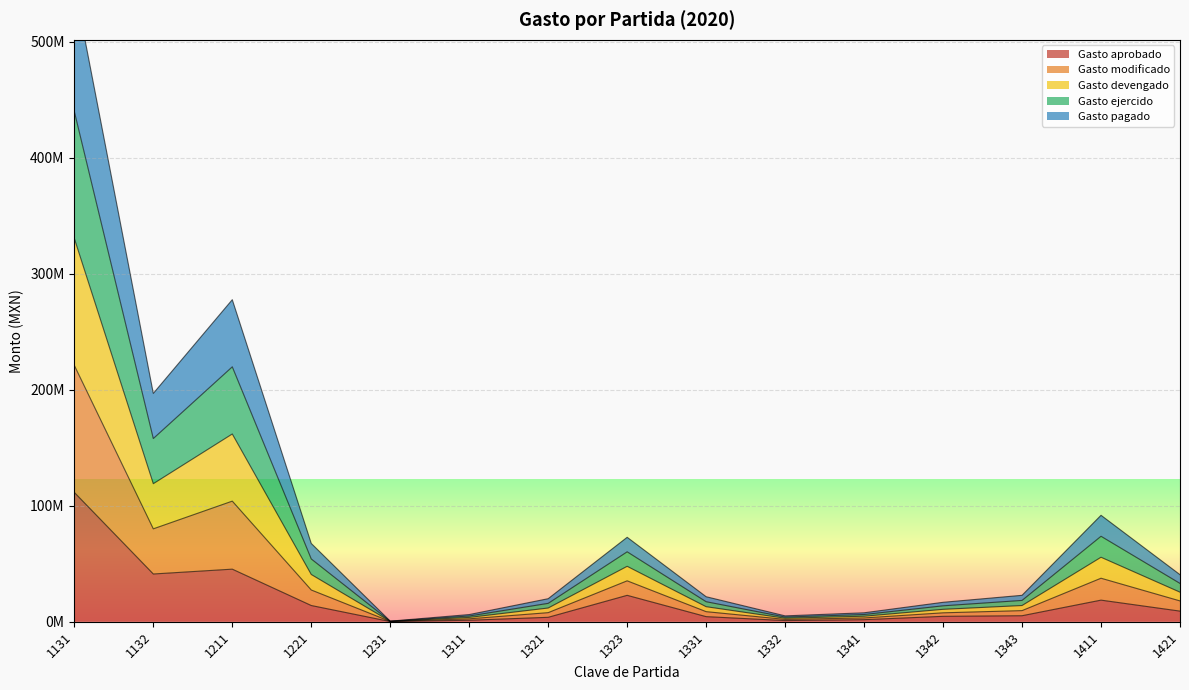

Which series changed the most between 1132 and 1343?

Gasto modificado